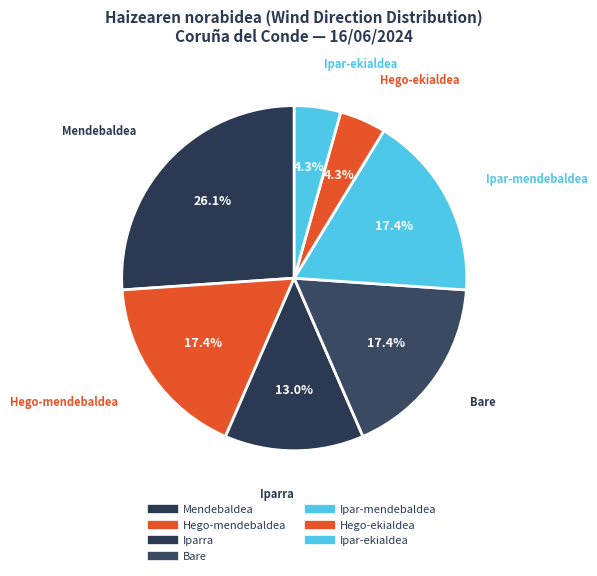

True or false: Hego-mendebaldea accounts for 17% of the total.

True